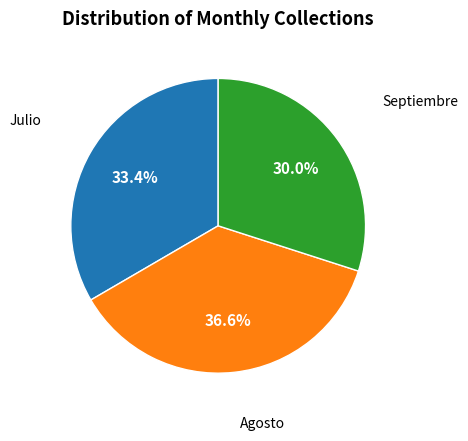

Does Julio represent more than half of the total?

No